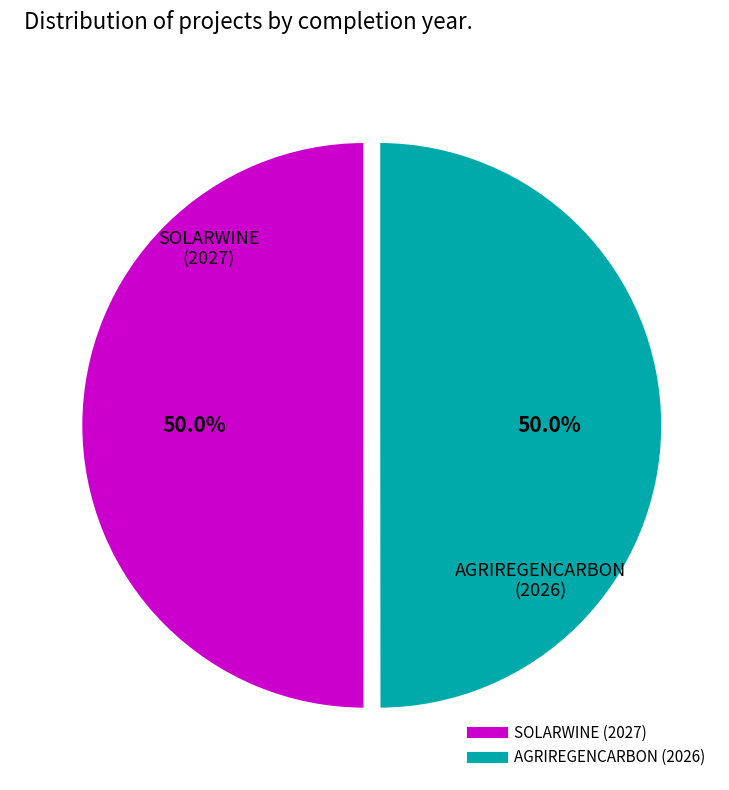

Combined, do AGRIREGENCARBON (2026) and SOLARWINE (2027) account for over 50%?

Yes